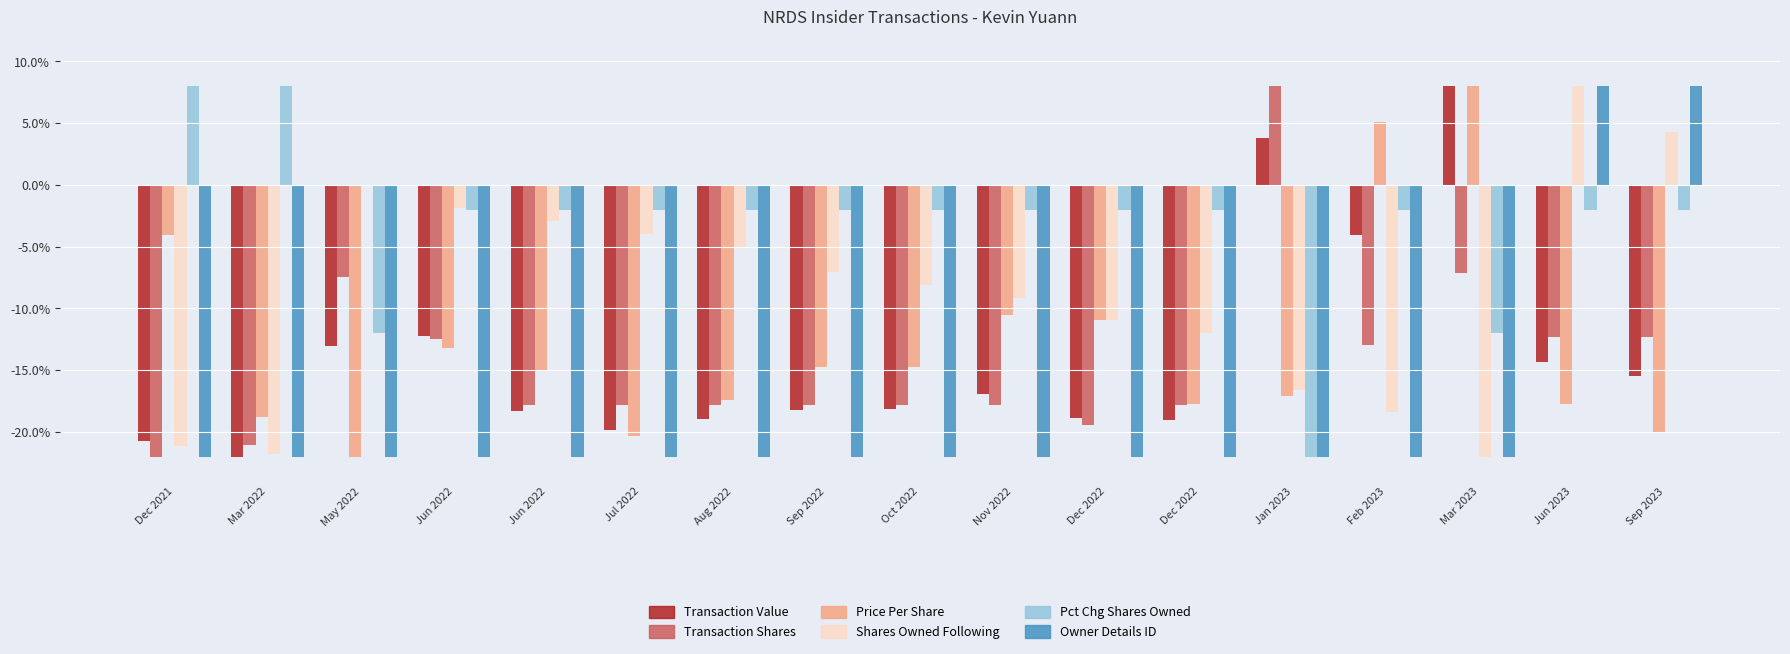

How many data points does each series have?

17